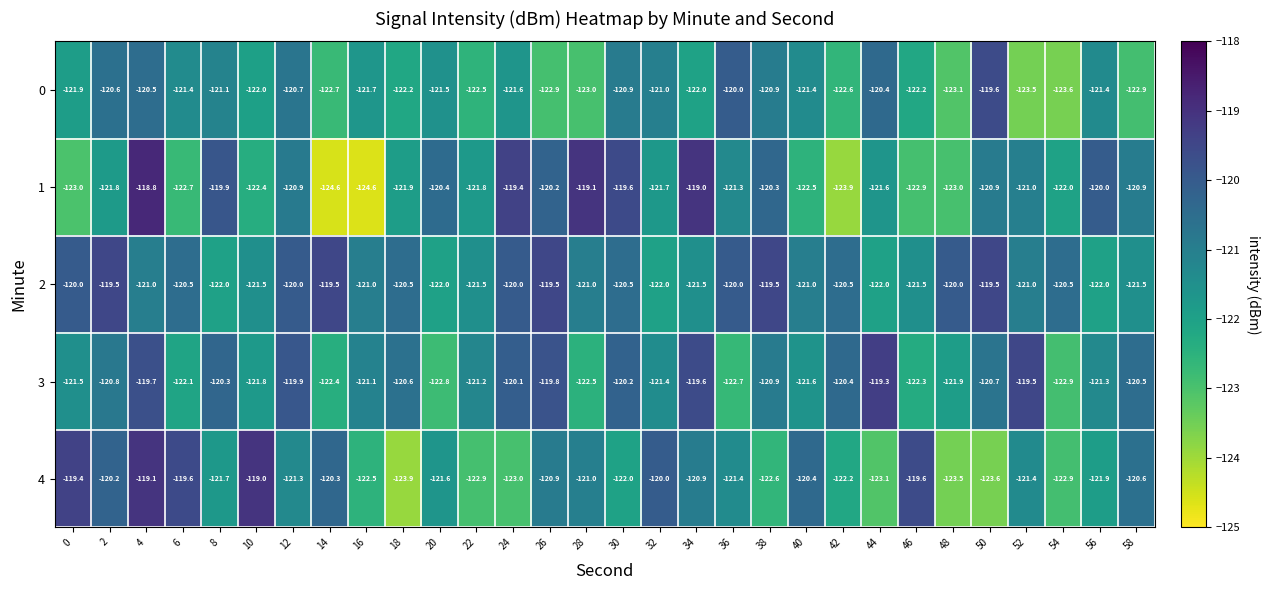

At which category is the sum across all series the highest?

4